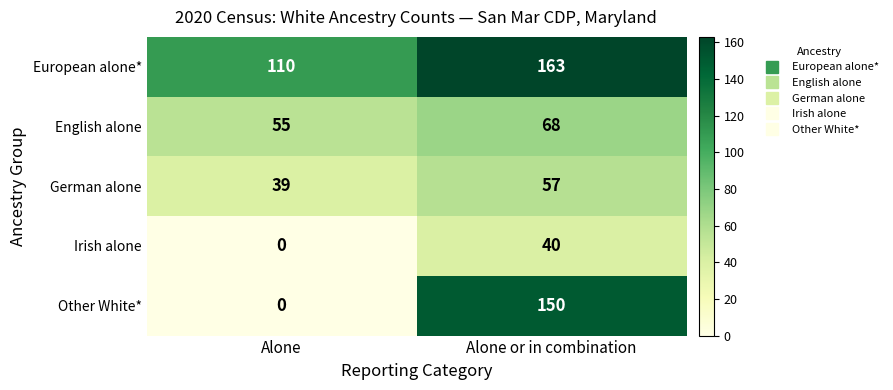

What is the difference between the highest and lowest values at Alone or in combination?

123